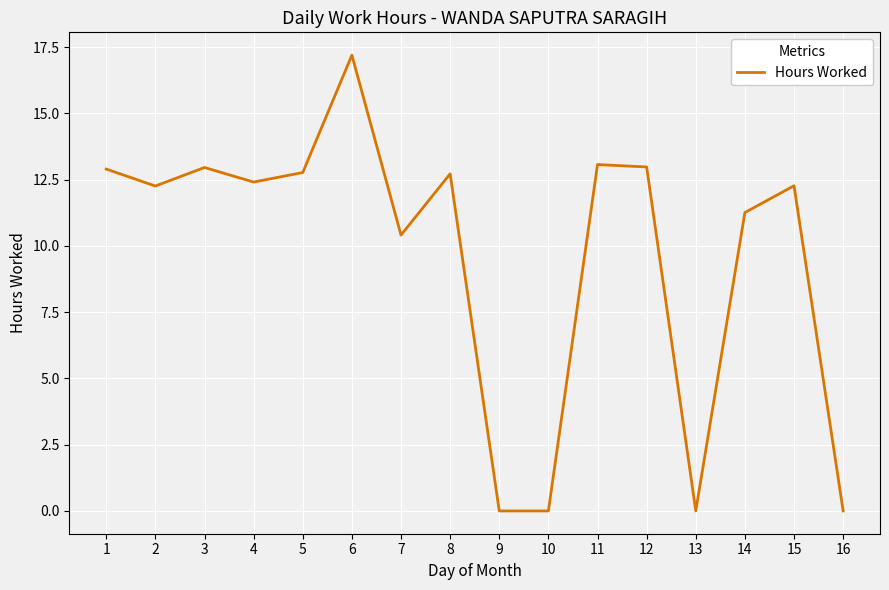

What is the approximate value at 12?

13.0